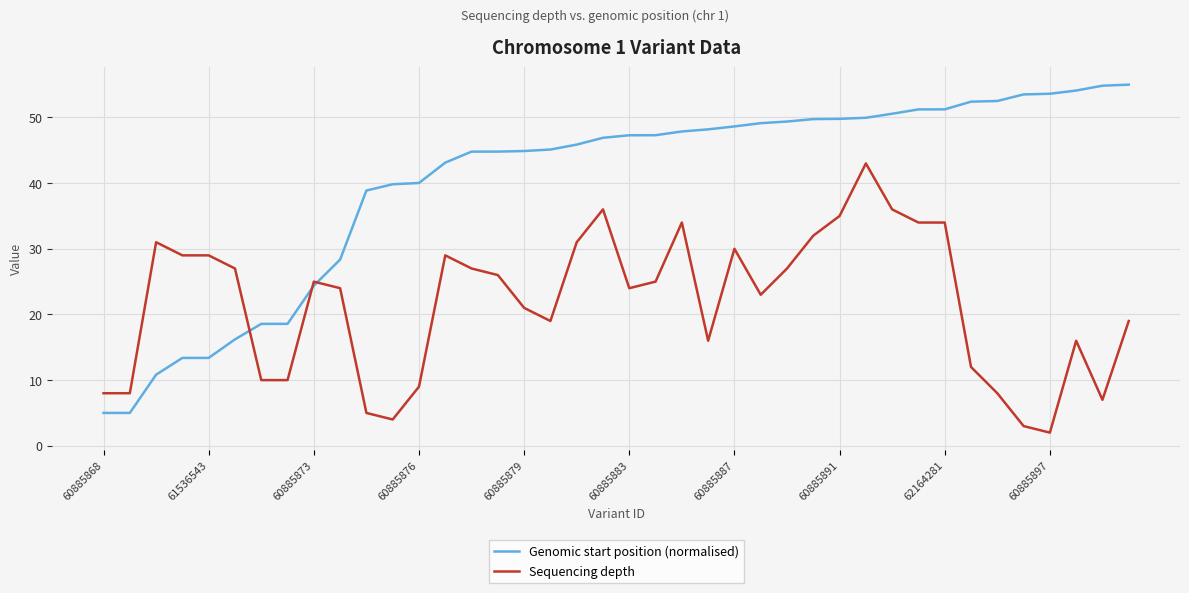

How many lines are shown in the chart?

2